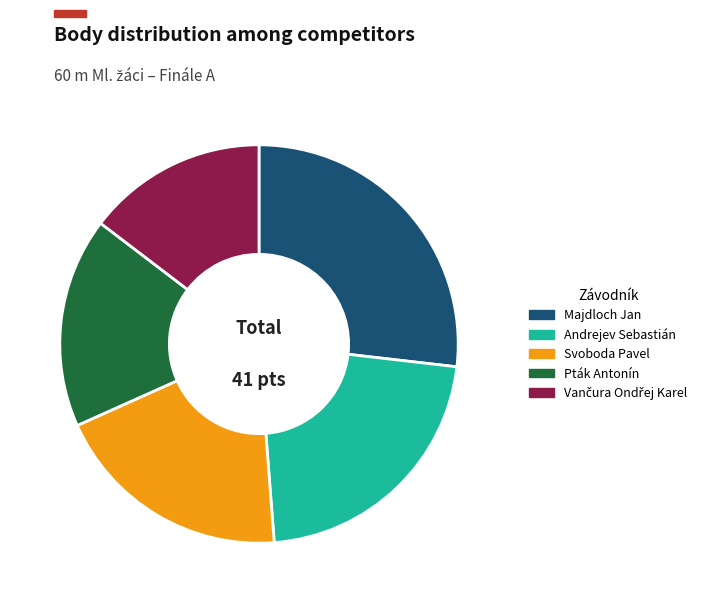

Is there a majority slice in this chart?

No